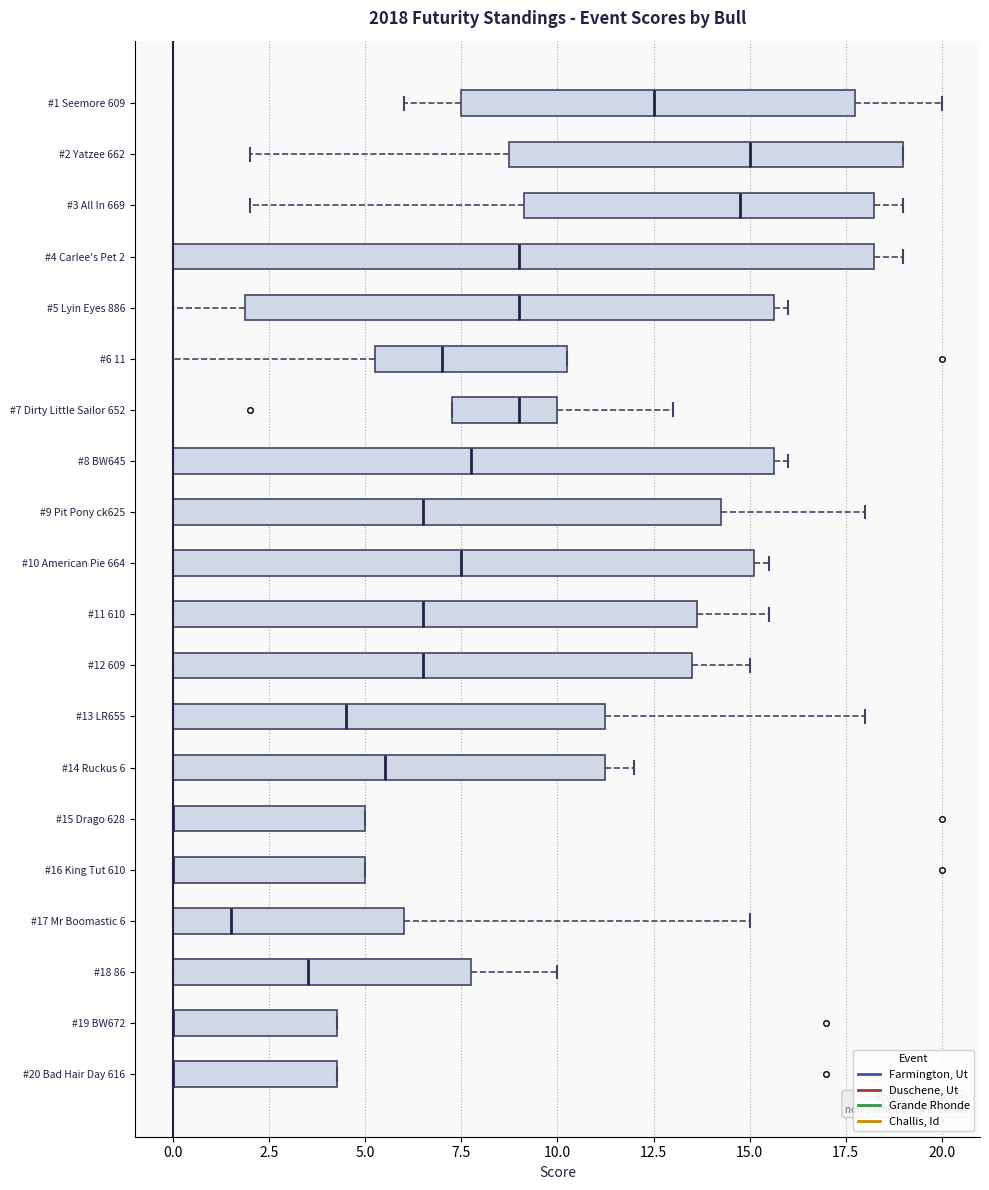

Comparing the boxes themselves (not the whiskers), which one is the widest?

#4 Carlee's Pet 2